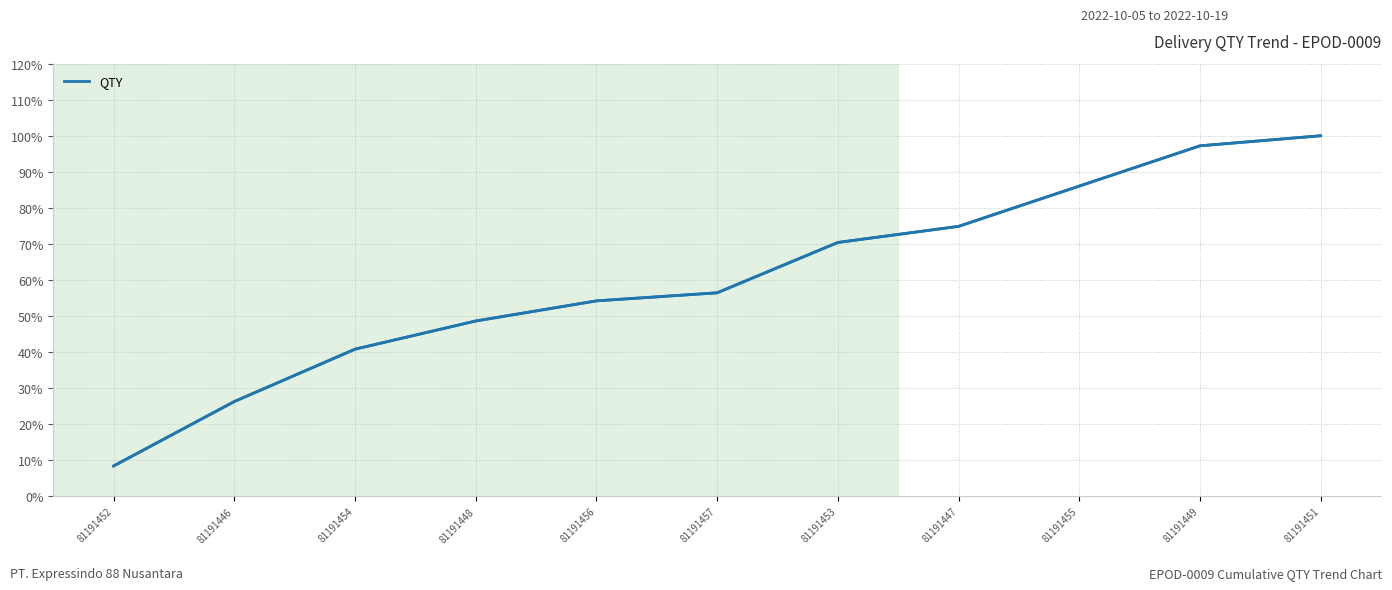

What is the difference between the values at 81191451 and 81191447?

25.1